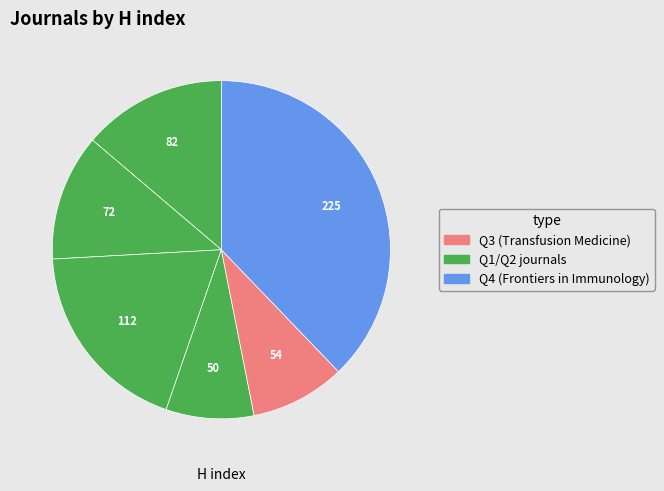

How many slices are in this pie chart?

6